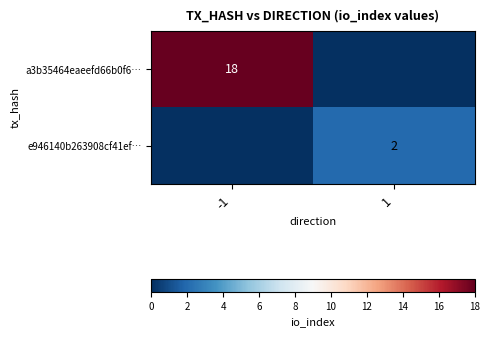

Is it true that e946140b263908cf41ef… equals 2 at 1?

True